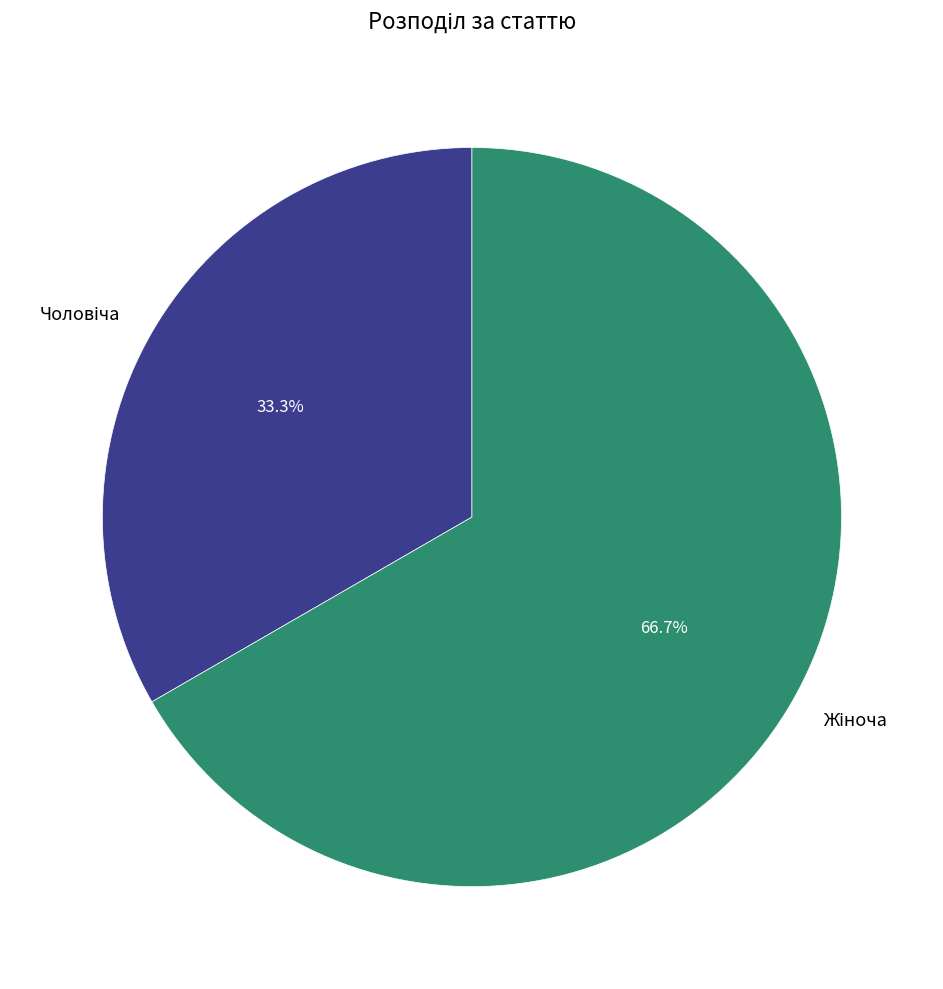

Is there any slice that represents more than half of the pie?

Yes